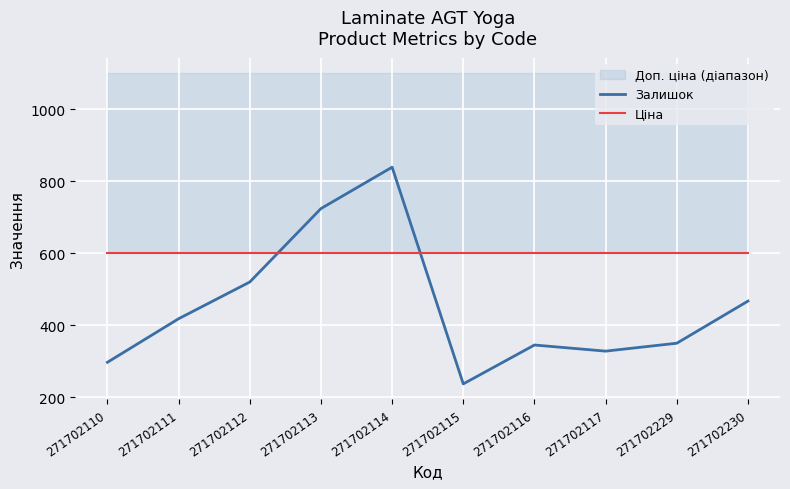

What is the sum of the Ціна values at 271702113 and 271702115?

1199.8